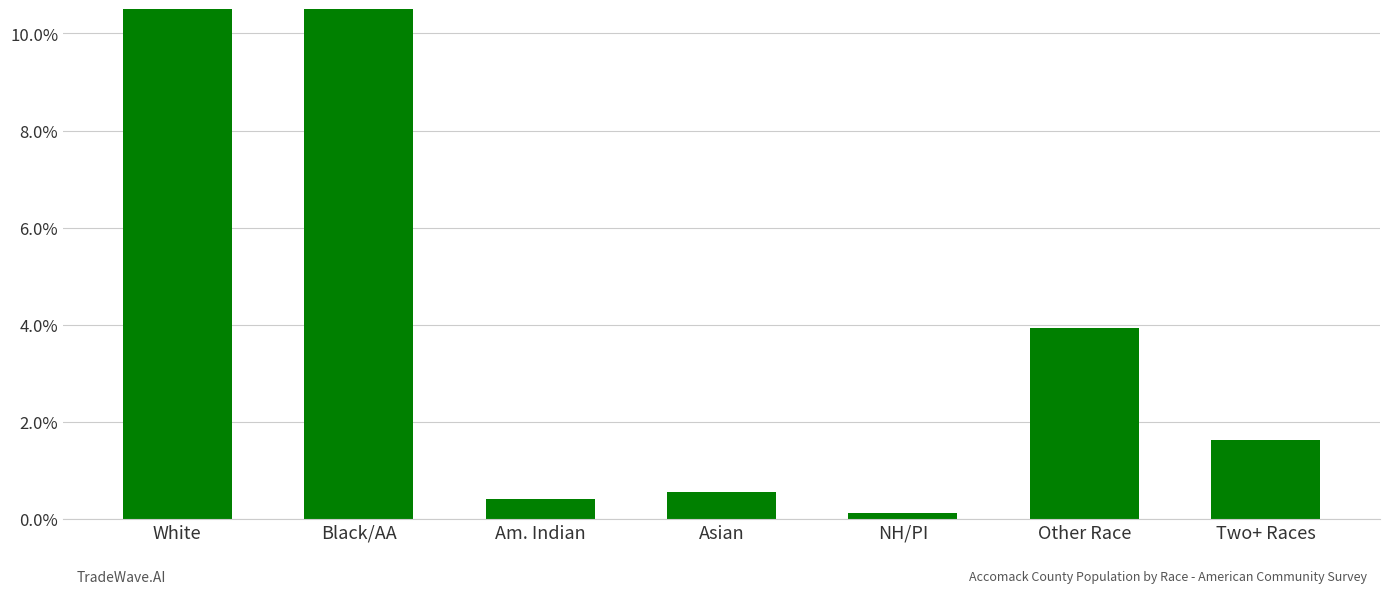

Reading left to right, extract all data points from this chart.

White=65.3	Black/AA=28.1	Am. Indian=0.4	Asian=0.6	NH/PI=0.1	Other Race=3.9	Two+ Races=1.6